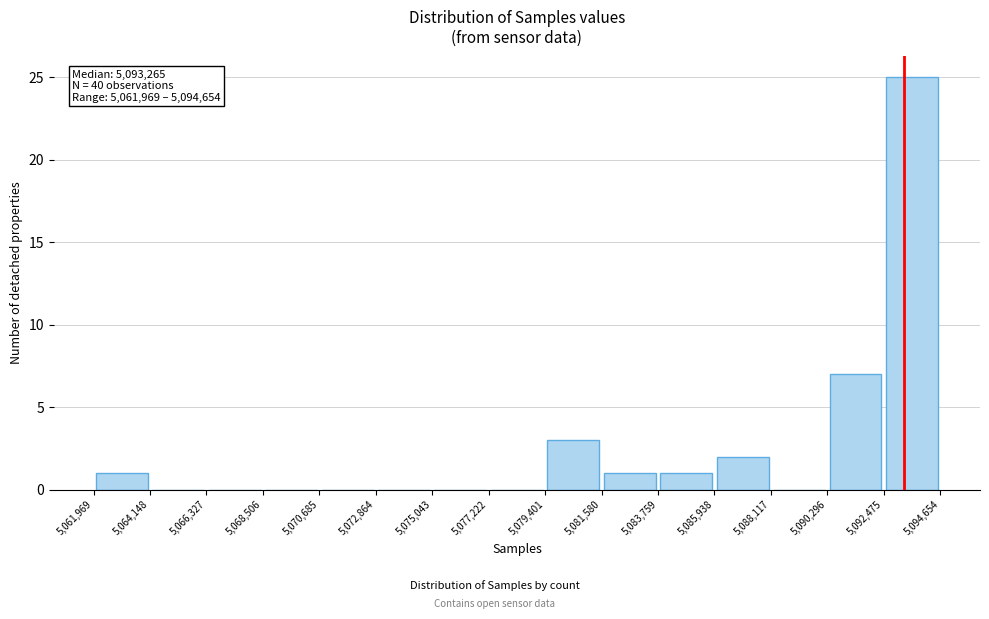

Over which range of the x-axis is the bar tallest?

5,092,475 to 5,094,654